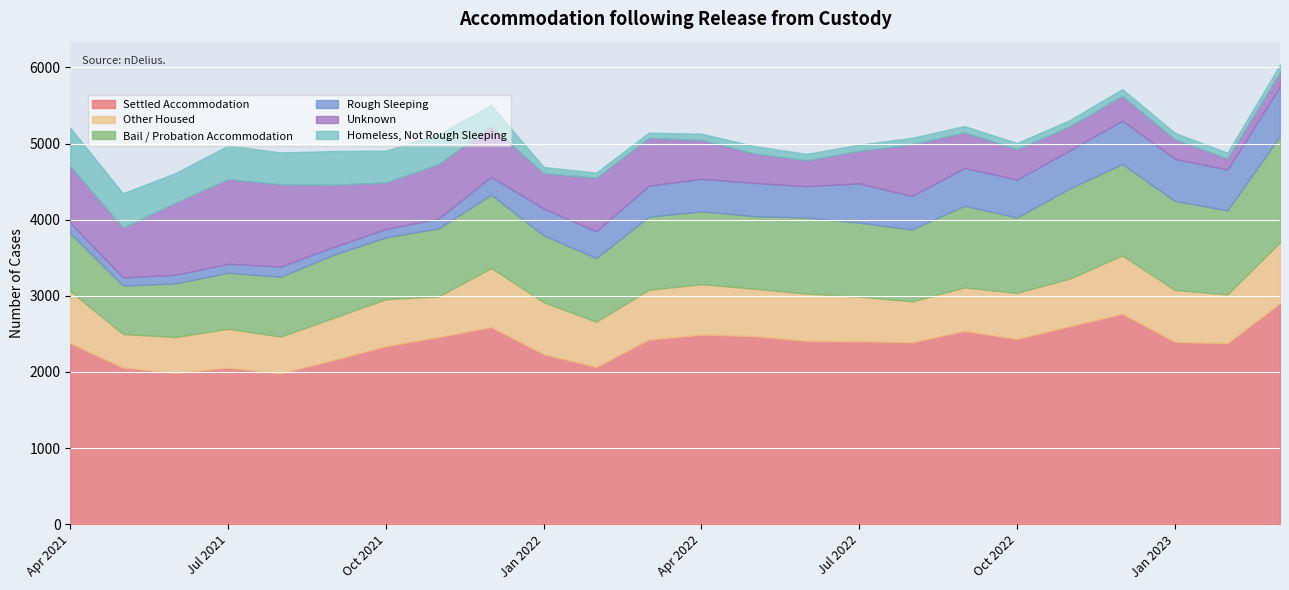

The value of Bail / Probation Accommodation at Apr 2021 is 759. True or false?

True